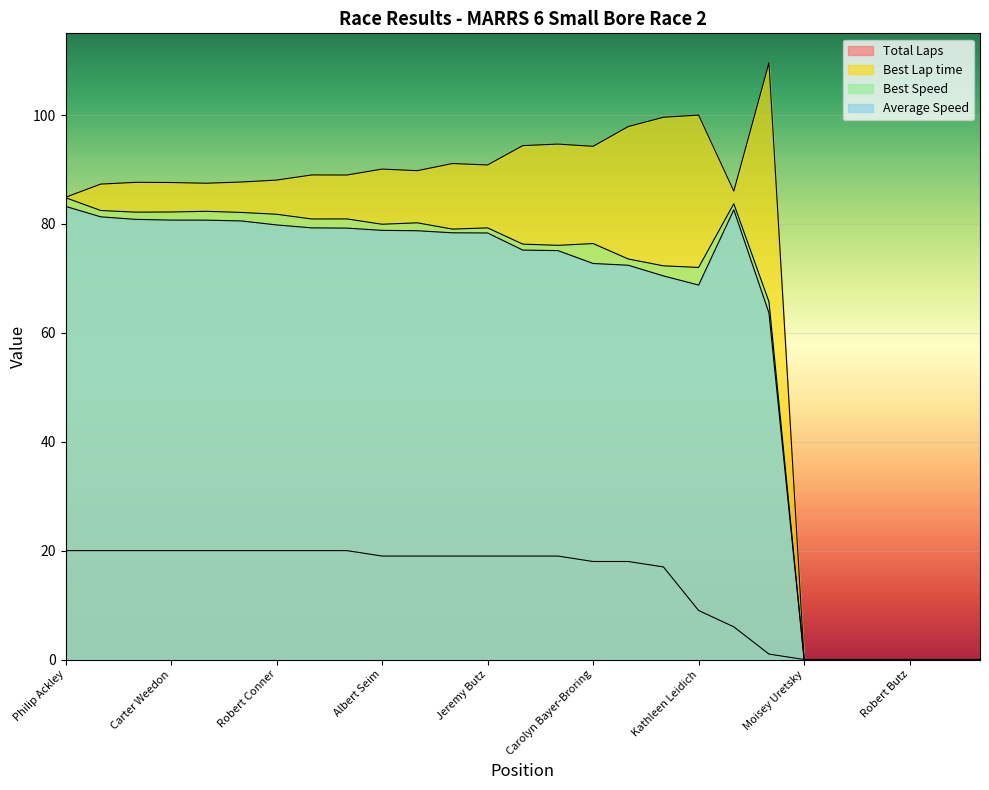

Reading right to left, what are all the values shown in this chart?

Total Laps: 0.0	0.0	0.0	0.0	0.0	0.0	1.0	6.0	9.0	17.0	18.0	18.0	19.0	19.0	19.0	19.0	19.0	19.0	20.0	20.0	20.0	20.0	20.0	20.0	20.0	20.0	20.0
Best Lap time: 0.0	0.0	0.0	0.0	0.0	0.0	109.6	86.0	100.0	99.6	97.9	94.2	94.7	94.4	90.8	91.1	89.8	90.1	89.0	89.0	88.0	87.7	87.5	87.6	87.6	87.3	84.9
Best Speed: 0.0	0.0	0.0	0.0	0.0	0.0	65.7	83.7	72.0	72.3	73.6	76.4	76.1	76.3	79.3	79.0	80.2	79.9	80.9	80.9	81.8	82.1	82.3	82.2	82.2	82.5	84.8
Average Speed: 0.0	0.0	0.0	0.0	0.0	0.0	63.6	82.6	68.8	70.4	72.4	72.7	75.1	75.2	78.3	78.4	78.7	78.8	79.2	79.3	79.8	80.5	80.7	80.7	80.8	81.3	83.2